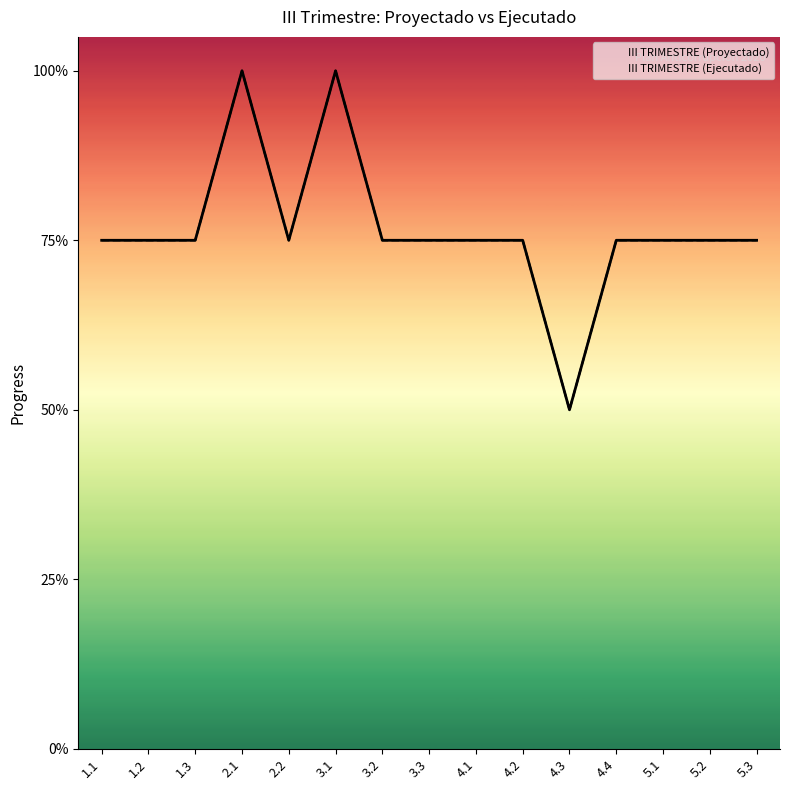

What is the label of the 3rd point from the right?

5.1